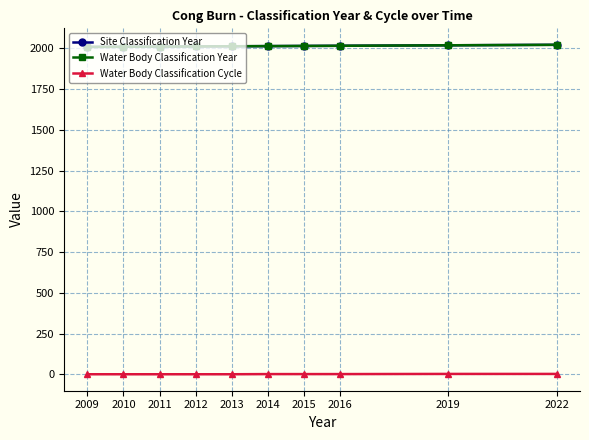

Is it true that Water Body Classification Cycle equals 3 at 2022?

True